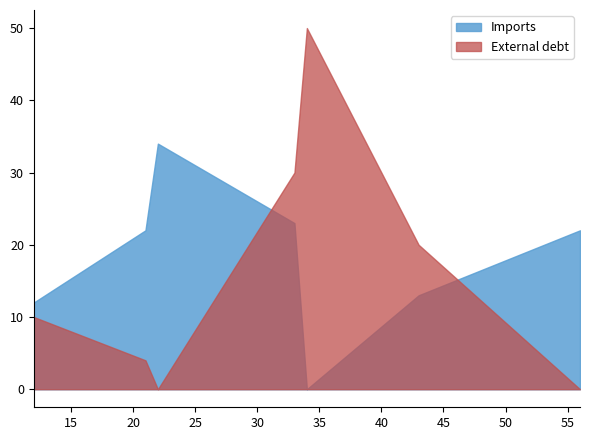

True or false: Imports and External debt cross at least once.

True